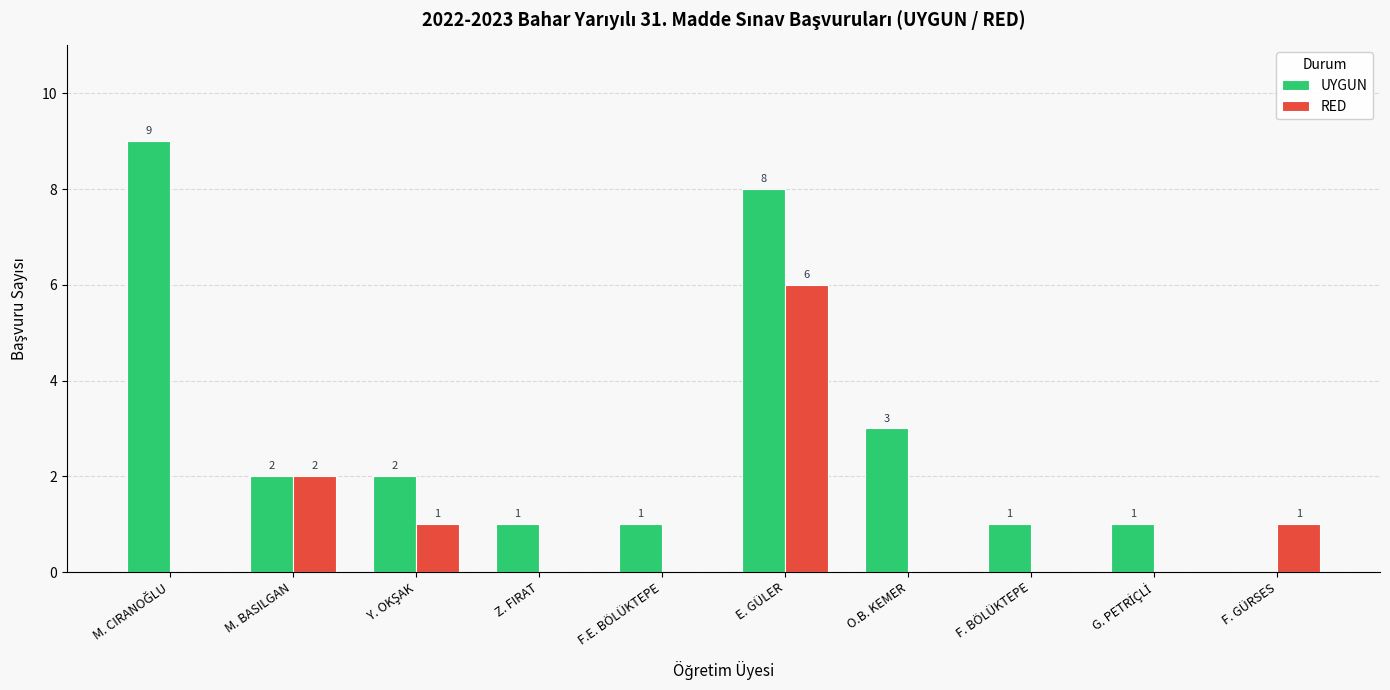

At which label is RED closest to 3?

M. BASILGAN